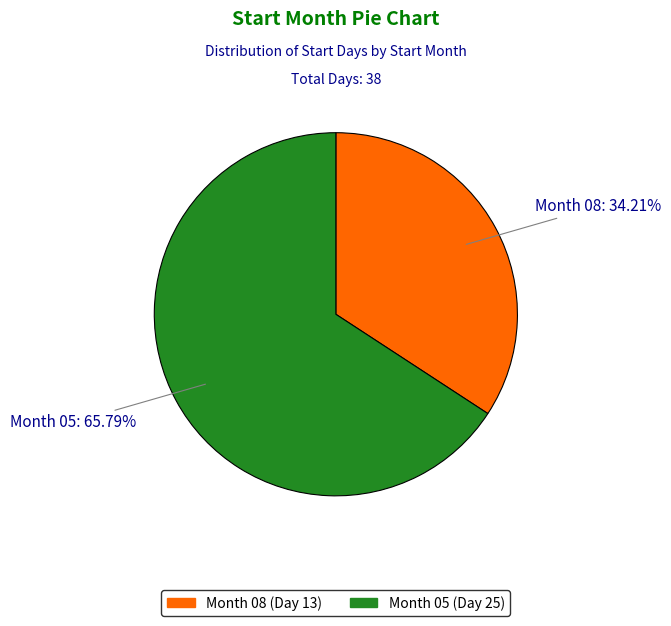

Does any single category account for the majority?

Yes